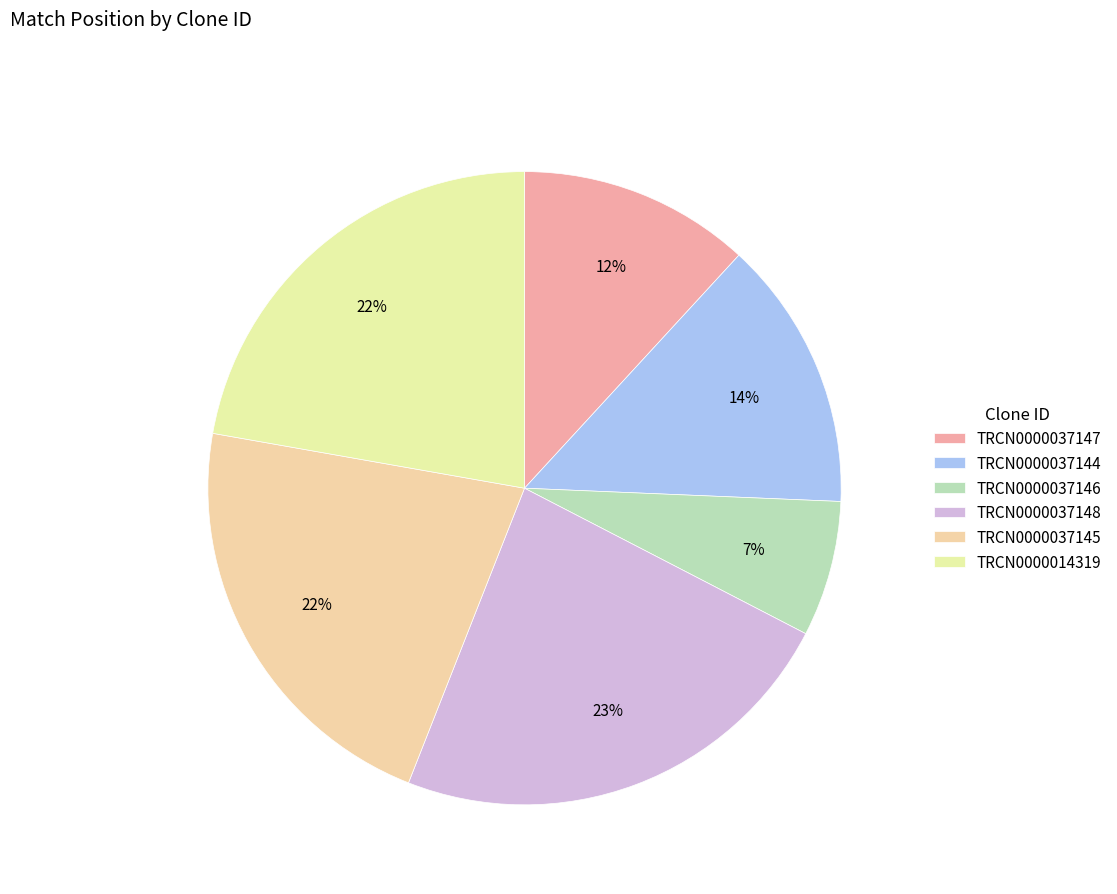

Count the number of slices in the pie.

6